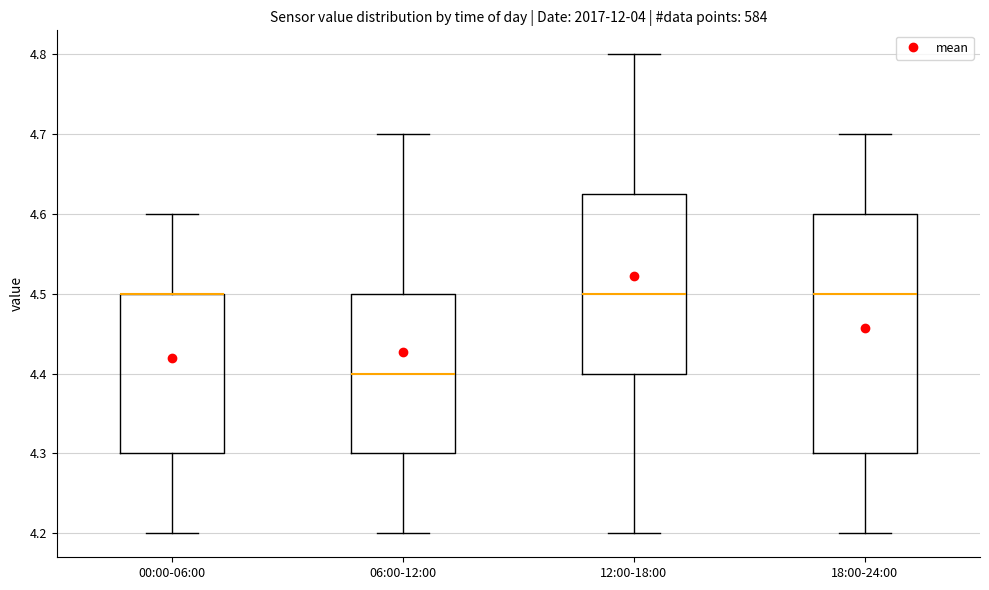

Reading left to right, read every box against the y-axis: the position of its median line, the range the box covers, and the ends of its whiskers. The values are not printed on the chart, so give them approximately, as read against the axis.

00:00-06:00: median 4.50 (drawn on the box's upper edge), box 4.30 to 4.50, whiskers 4.20 to 4.60
06:00-12:00: median 4.40, box 4.30 to 4.50, whiskers 4.20 to 4.70
12:00-18:00: median 4.50, box 4.40 to 4.63, whiskers 4.20 to 4.80
18:00-24:00: median 4.50, box 4.30 to 4.60, whiskers 4.20 to 4.70